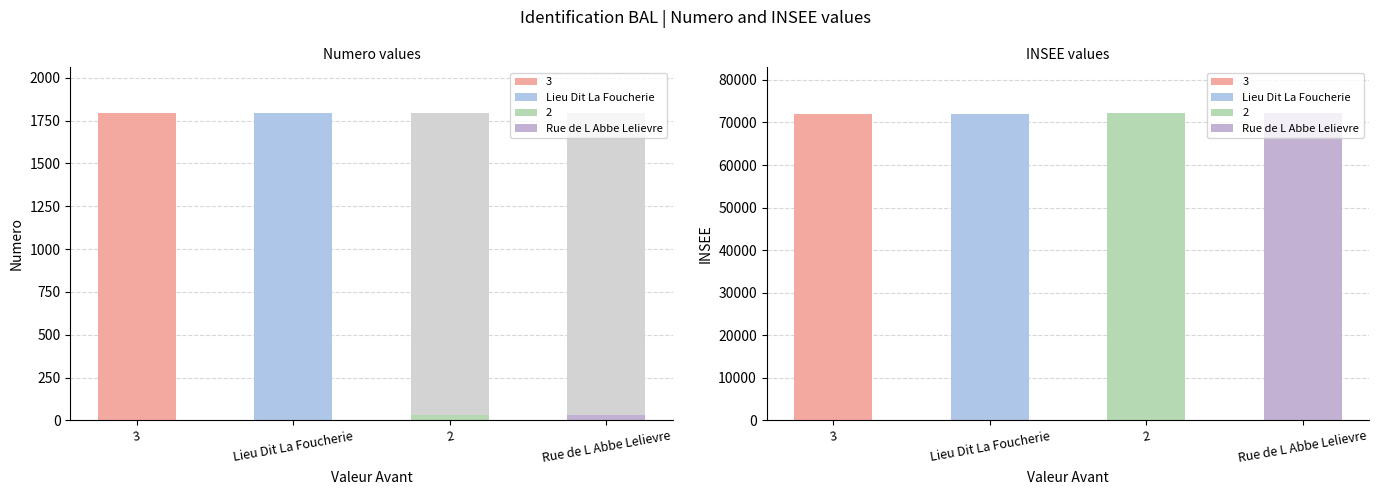

How many bars are there in total?

12